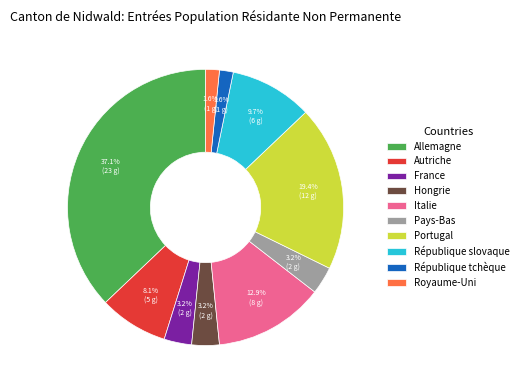

To the nearest percent, what is the difference between the Autriche and Pays-Bas slice percentages?

5%